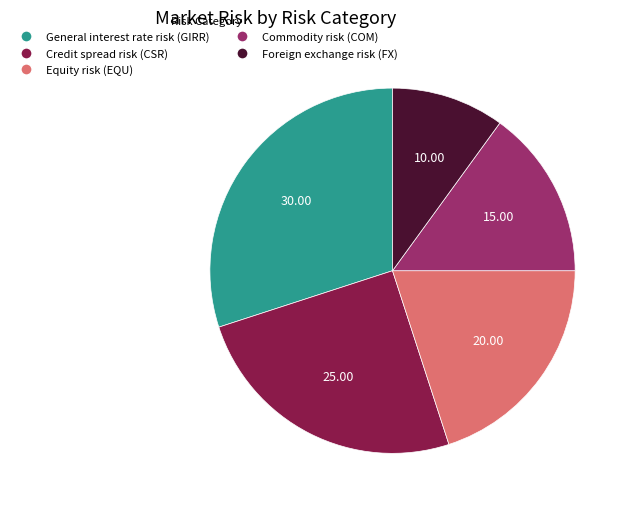

Does Commodity risk (COM) account for over 50% of the chart?

No